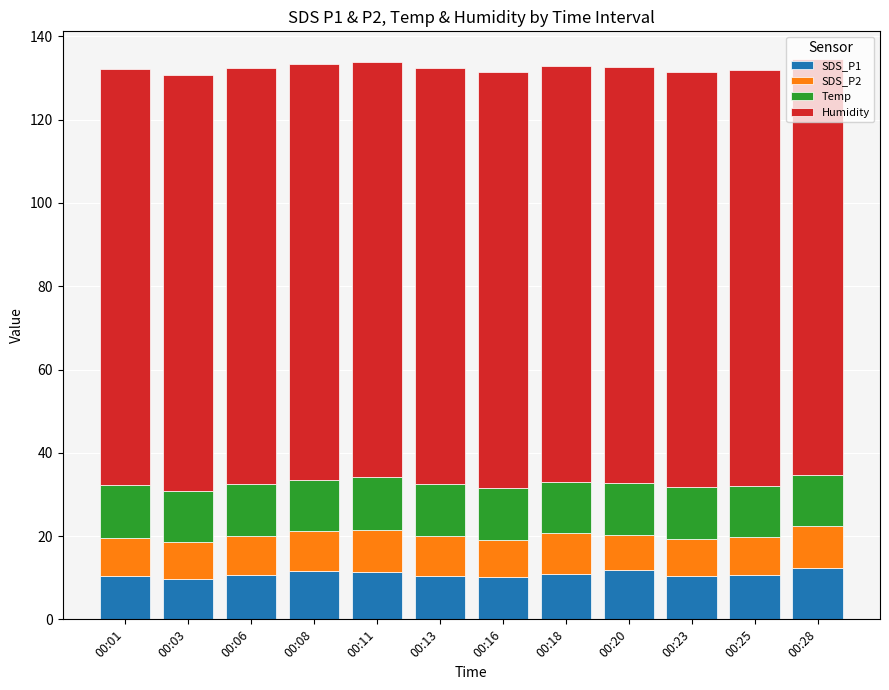

What is the total value across all series at 00:28?

134.5